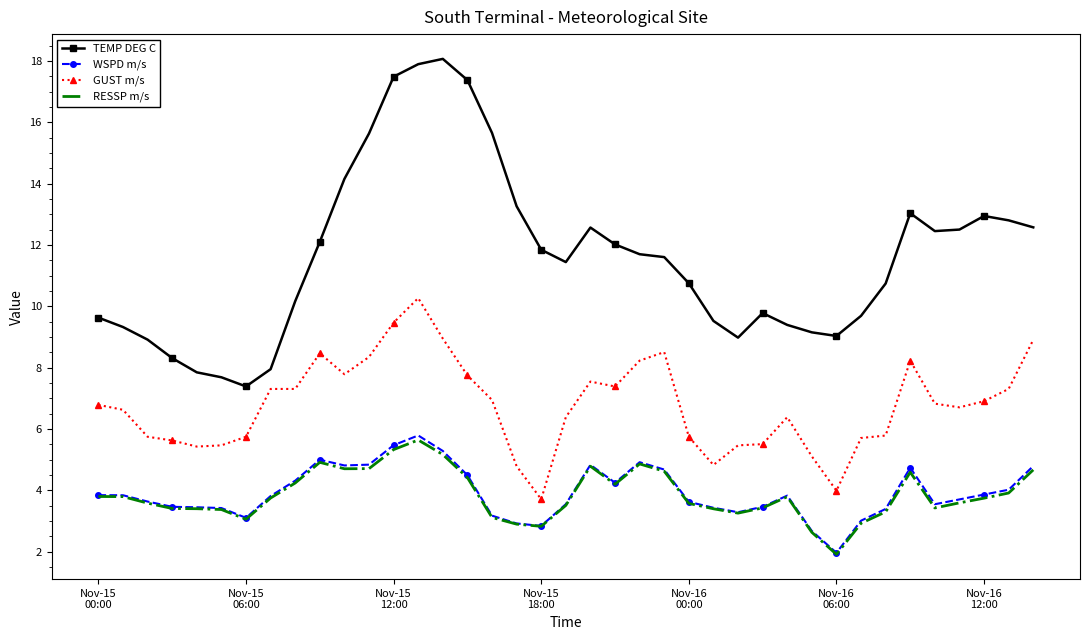

What are all the series names shown in the legend?

TEMP DEG C, WSPD m/s, GUST m/s, RESSP m/s